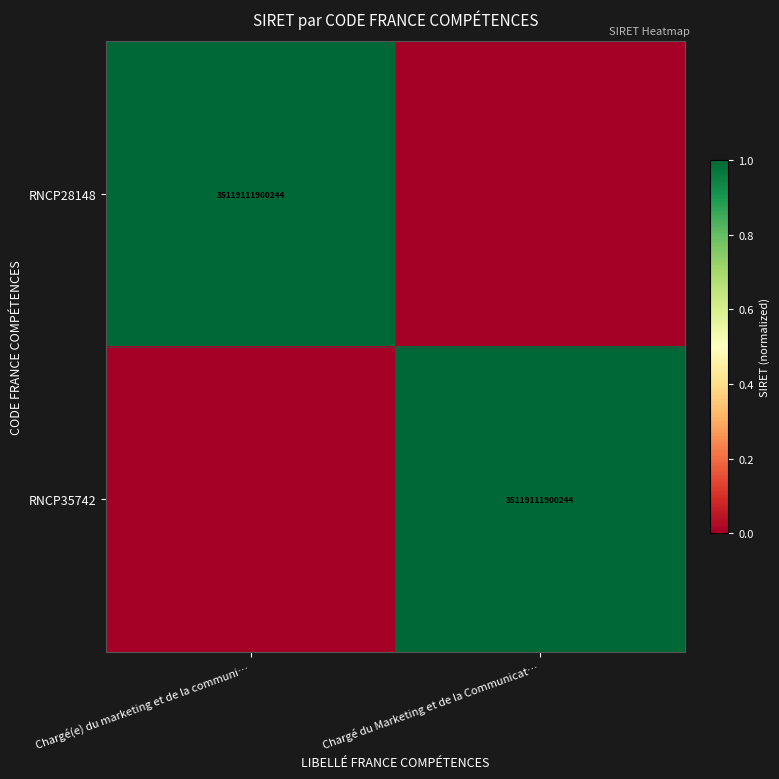

Is it true that RNCP28148 equals 22196397501312 at Chargé(e) du marketing et de la communi…?

False